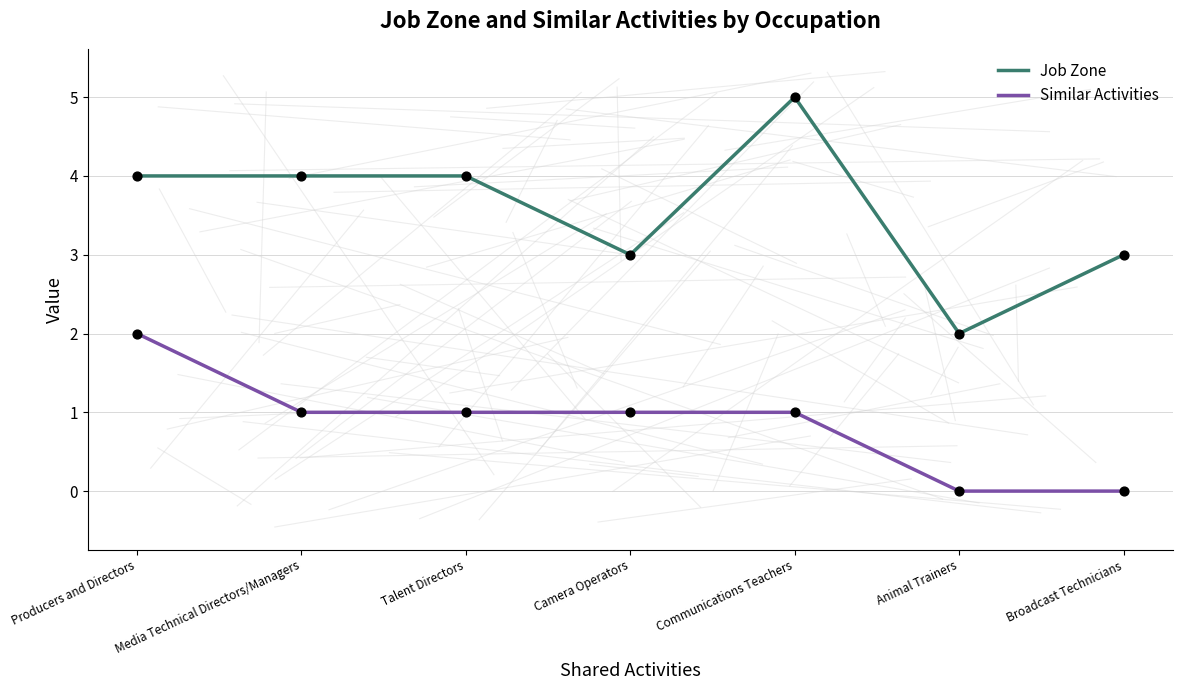

Between Communications Teachers and Animal Trainers, which series saw the biggest shift?

Job Zone